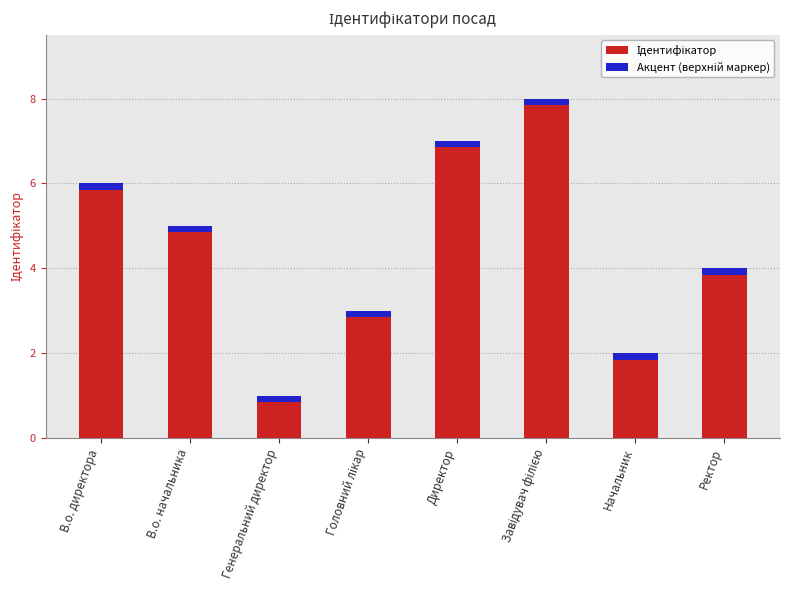

Is it true that the value at Ректор is 7?

False